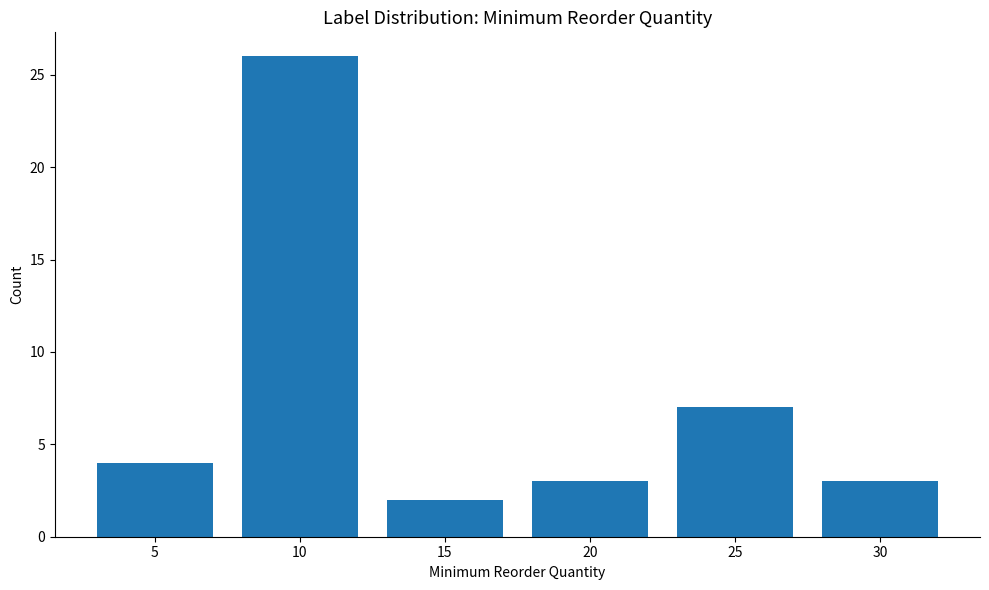

Reading right to left, extract all data points from this chart.

30=3	25=7	20=3	15=2	10=26	5=4